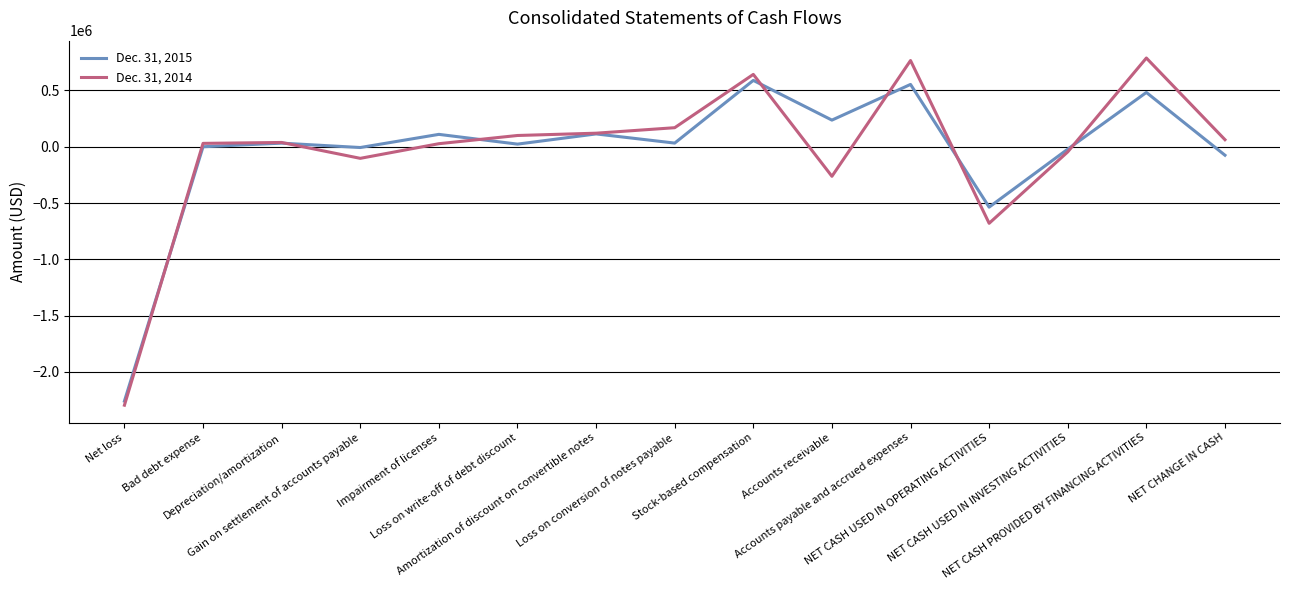

Does the chart display data point markers on the line(s)?

No